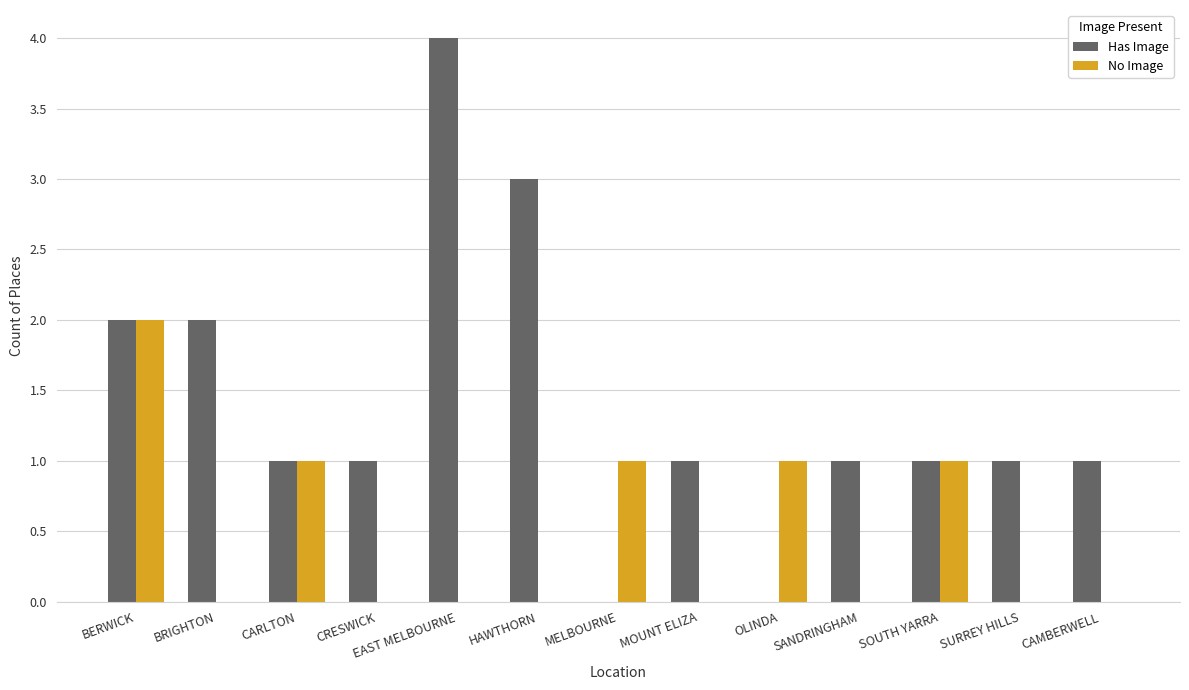

How many data points does each series have?

13